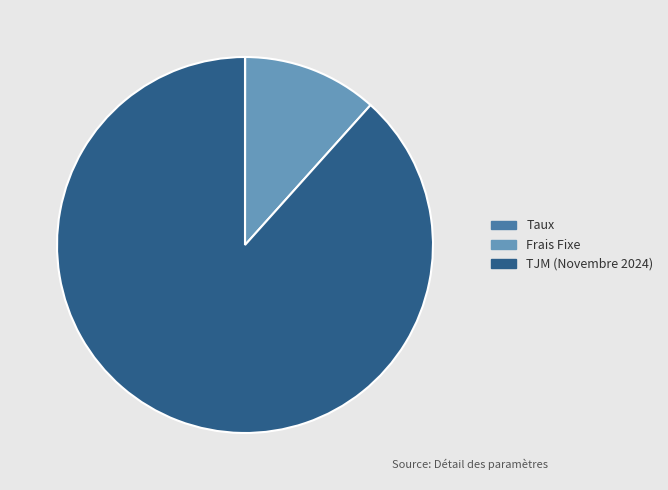

What is the majority slice?

TJM (Novembre 2024)